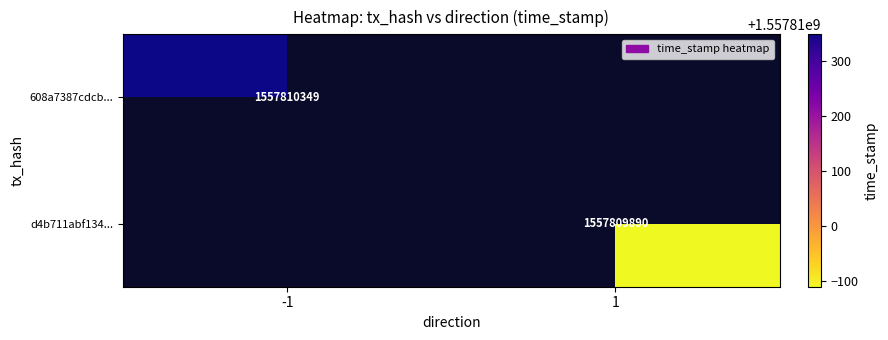

Which series has the widest spread of values?

608a7387cdcb2b81aa468befb1be1d54acf3c62